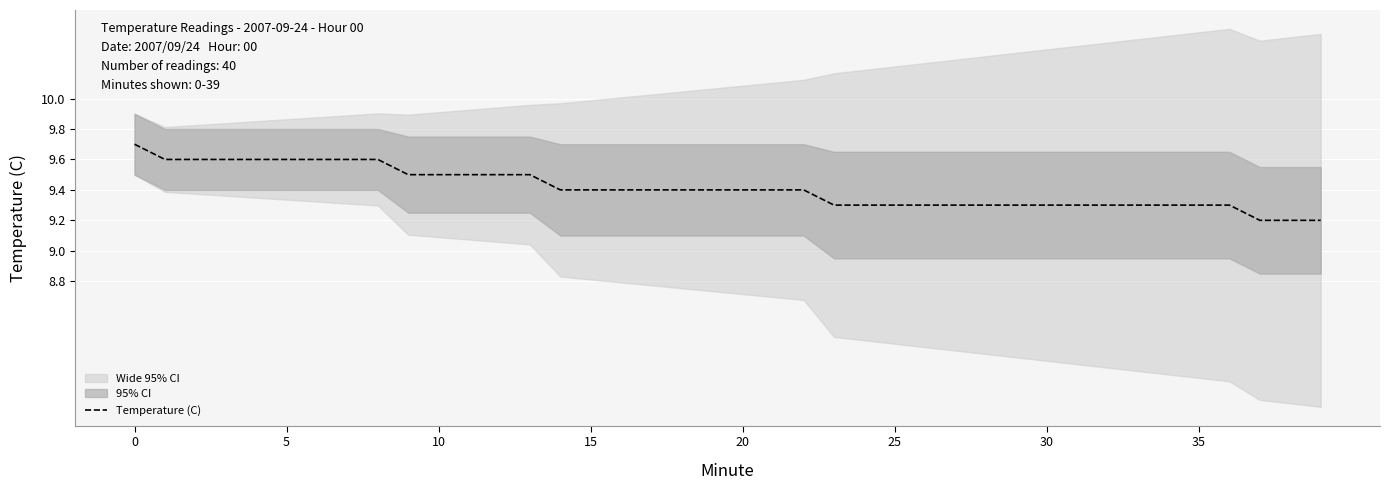

The chart shows a value of 5.2 at 32. True or false?

False